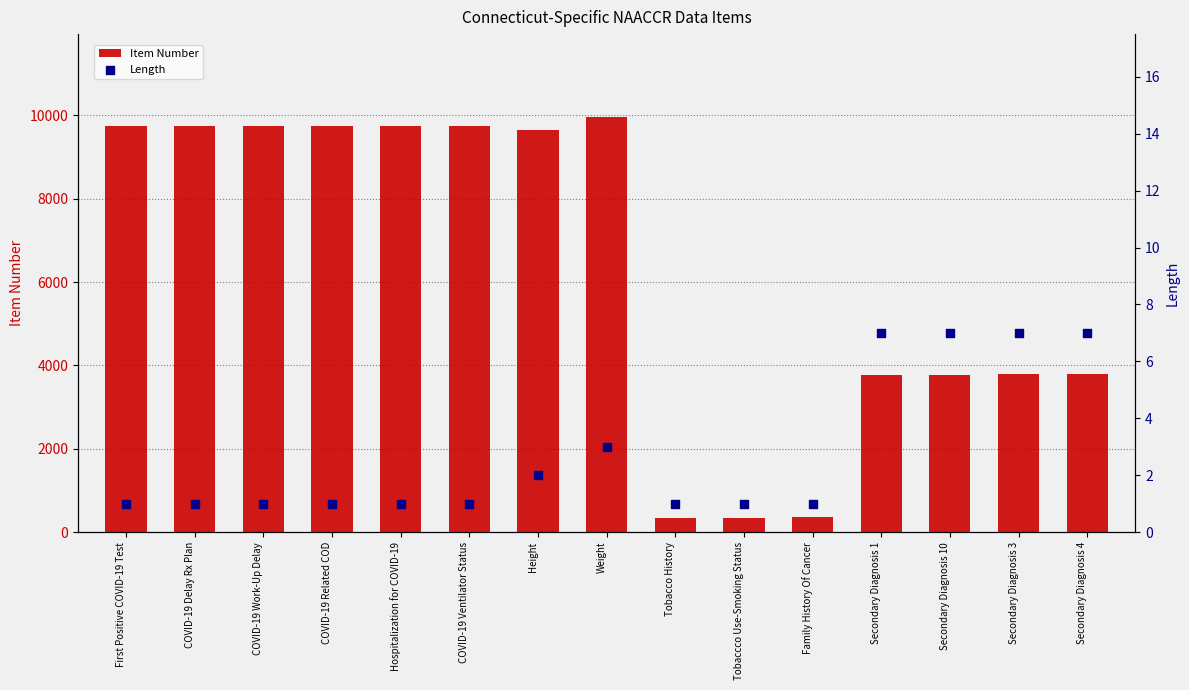

Which series reaches the minimum Y coordinate?

Length